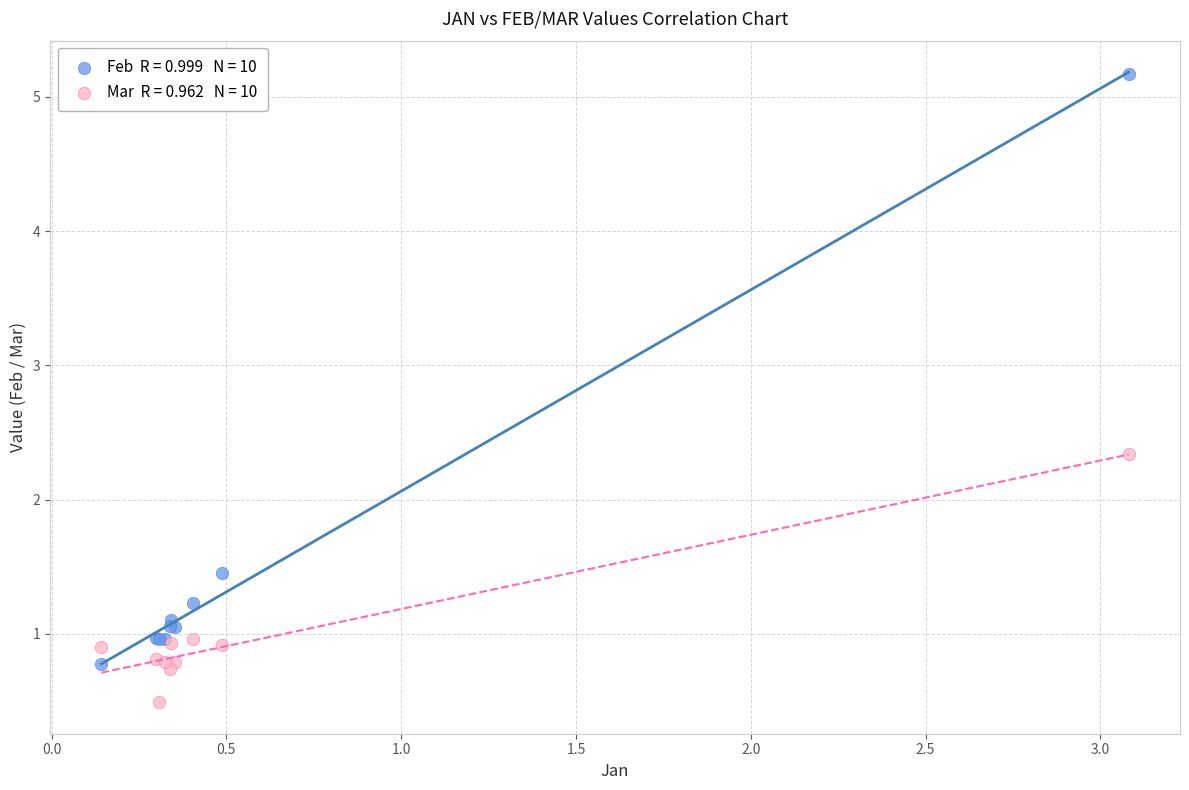

Across all series, what Y value is closest to 2?

2.3